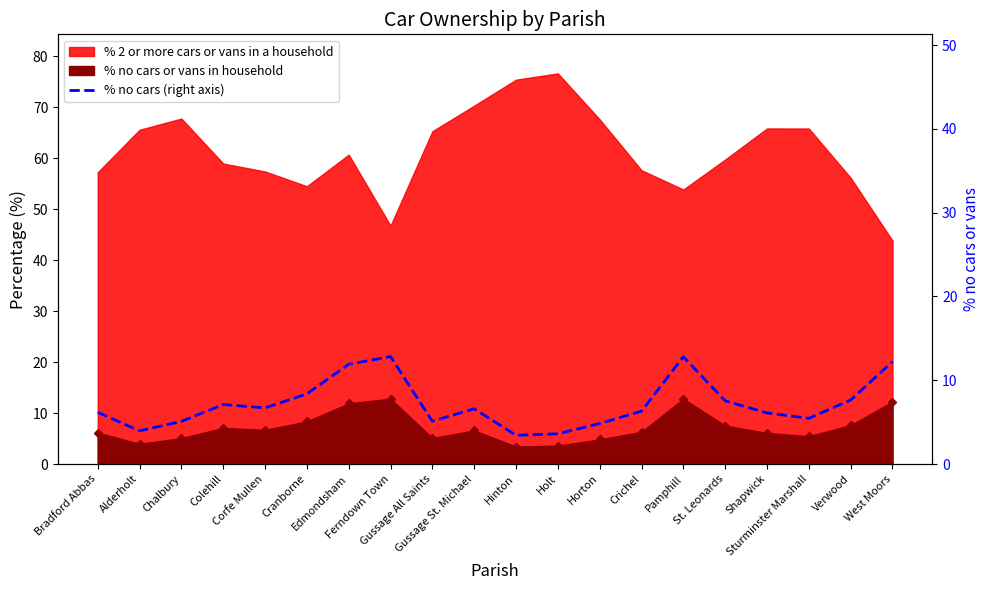

How many points are lower than both their immediate neighbors (excluding endpoints)?

5